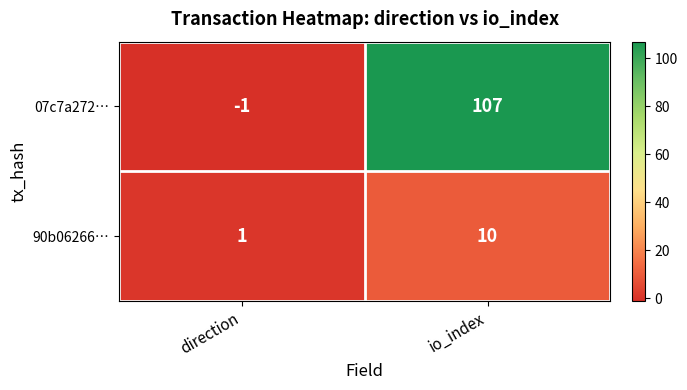

Rank the series by their maximum value, from highest to lowest.

07c7a272…, 90b06266…